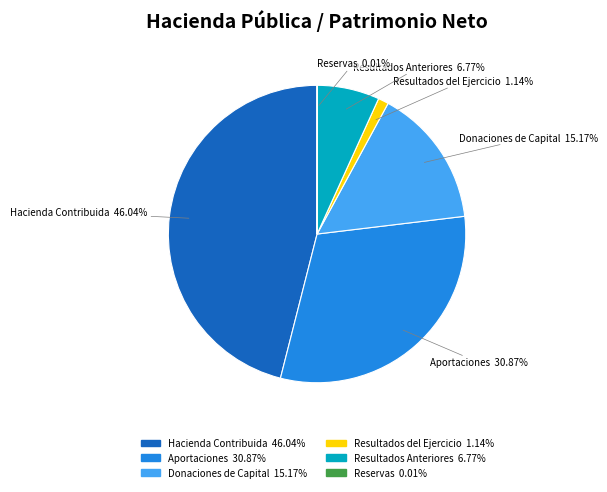

Is there any slice that represents more than half of the pie?

No